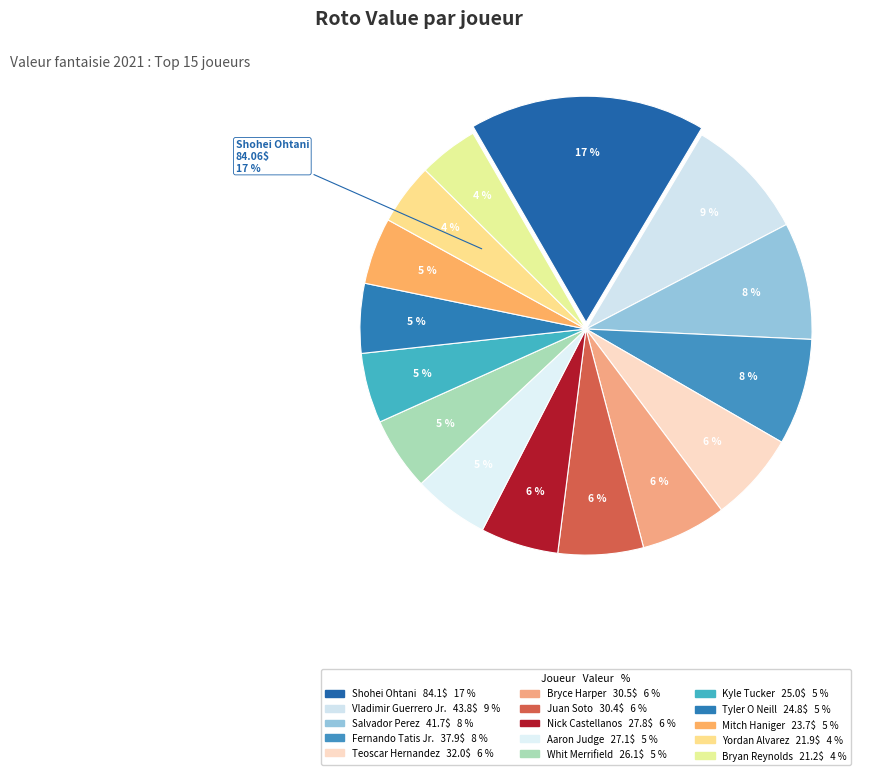

Rank the categories by value from highest to lowest.

Shohei Ohtani, Vladimir Guerrero Jr., Salvador Perez, Fernando Tatis Jr., Teoscar Hernandez, Bryce Harper, Juan Soto, Nick Castellanos, Aaron Judge, Whit Merrifield, Kyle Tucker, Tyler O Neill, Mitch Haniger, Yordan Alvarez, Bryan Reynolds